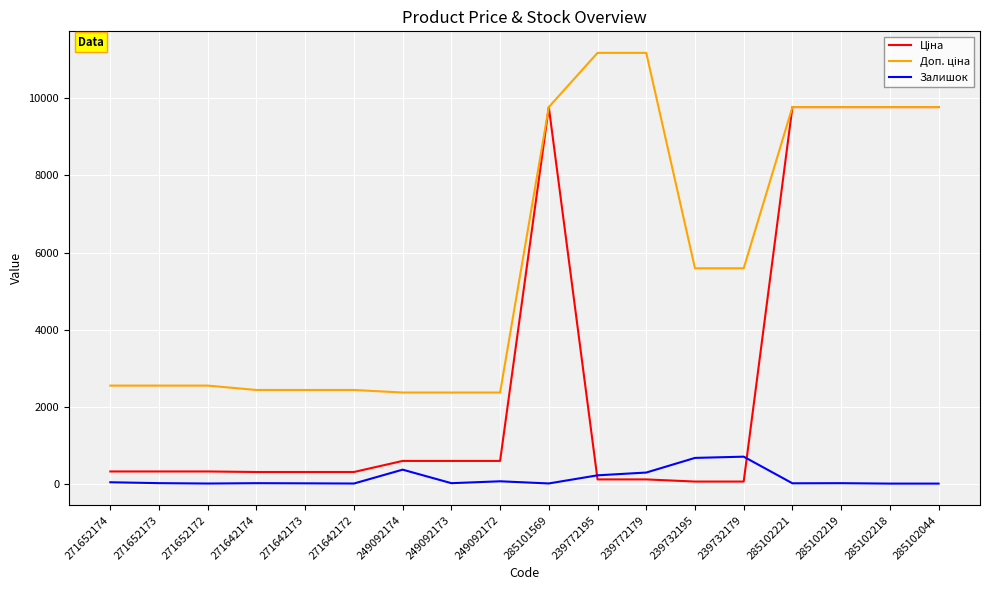

How many categories are shown in the chart?

18